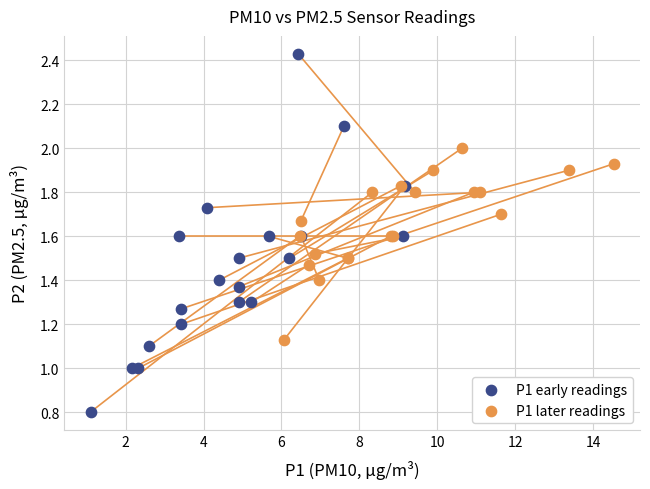

Which series reaches the minimum Y coordinate?

P1 early readings